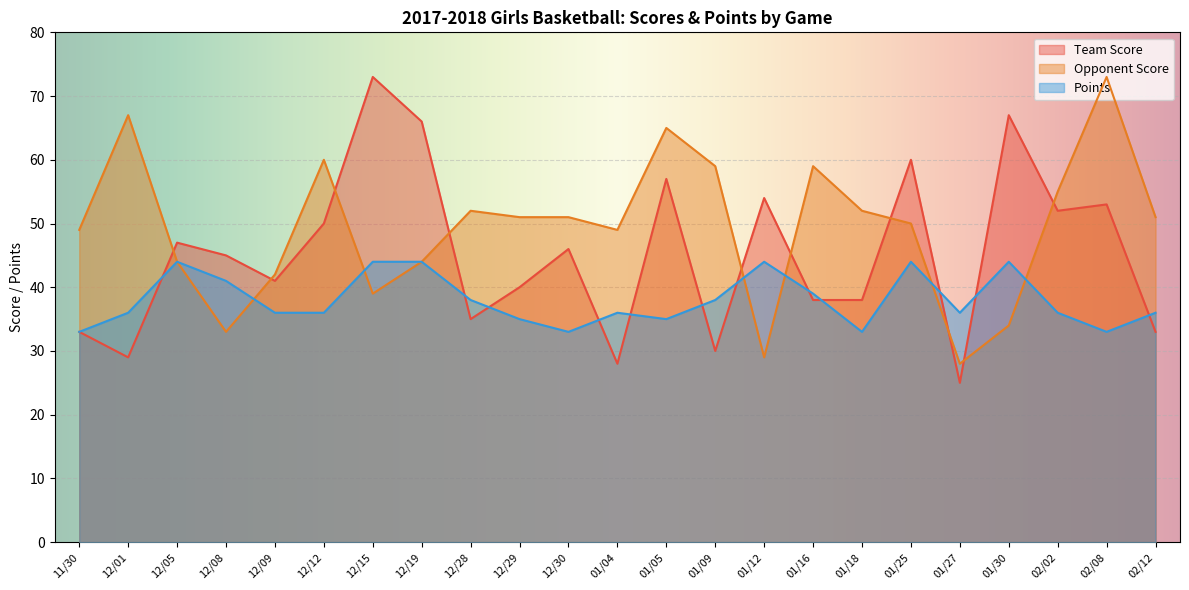

Reading right to left, list all the values displayed in this chart.

Team Score: 02/12=33	02/08=53	02/02=52	01/30=67	01/27=25	01/25=60	01/18=38	01/16=38	01/12=54	01/09=30	01/05=57	01/04=28	12/30=46	12/29=40	12/28=35	12/19=66	12/15=73	12/12=50	12/09=41	12/08=45	12/05=47	12/01=29	11/30=33
Opponent Score: 02/12=51	02/08=73	02/02=55	01/30=34	01/27=28	01/25=50	01/18=52	01/16=59	01/12=29	01/09=59	01/05=65	01/04=49	12/30=51	12/29=51	12/28=52	12/19=44	12/15=39	12/12=60	12/09=42	12/08=33	12/05=44	12/01=67	11/30=49
Points: 02/12=36	02/08=33	02/02=36	01/30=44	01/27=36	01/25=44	01/18=33	01/16=39	01/12=44	01/09=38	01/05=35	01/04=36	12/30=33	12/29=35	12/28=38	12/19=44	12/15=44	12/12=36	12/09=36	12/08=41	12/05=44	12/01=36	11/30=33